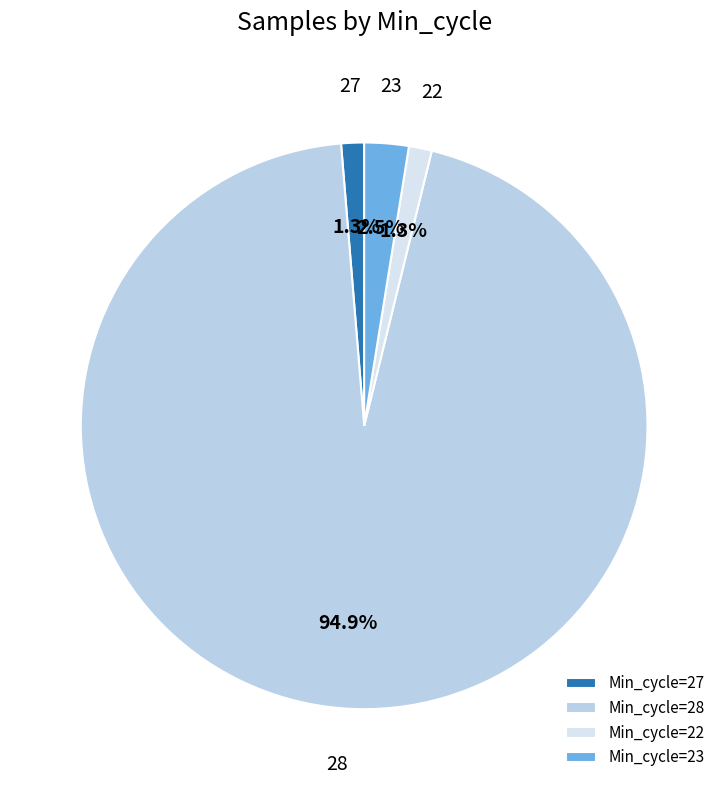

What is the majority slice?

Min_cycle=28